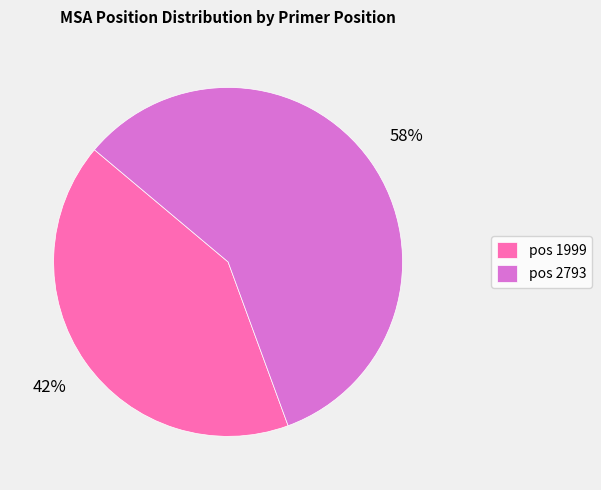

How many segments does this pie chart have?

2